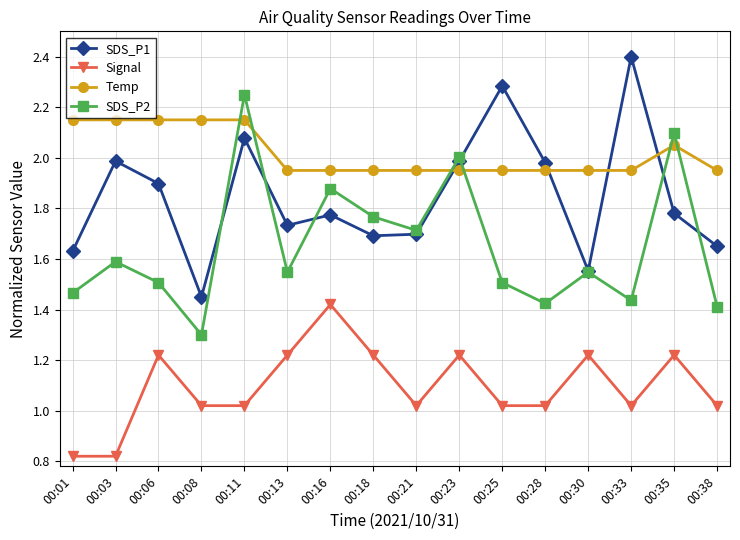

What is the difference between the highest and lowest values at 00:25?

1.3